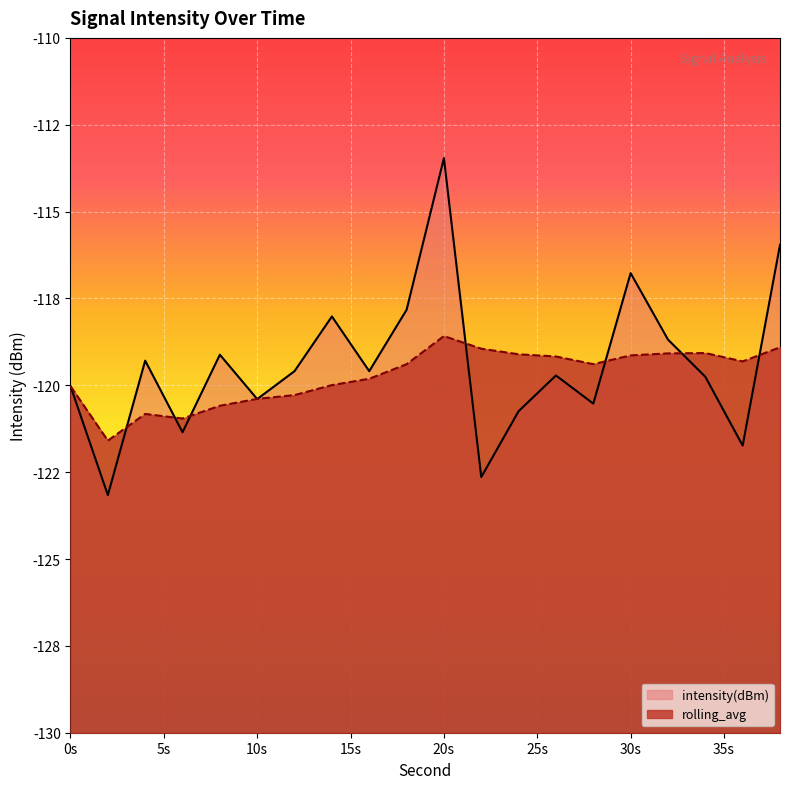

True or false: intensity(dBm) has a value of -80.2 at 30s.

False